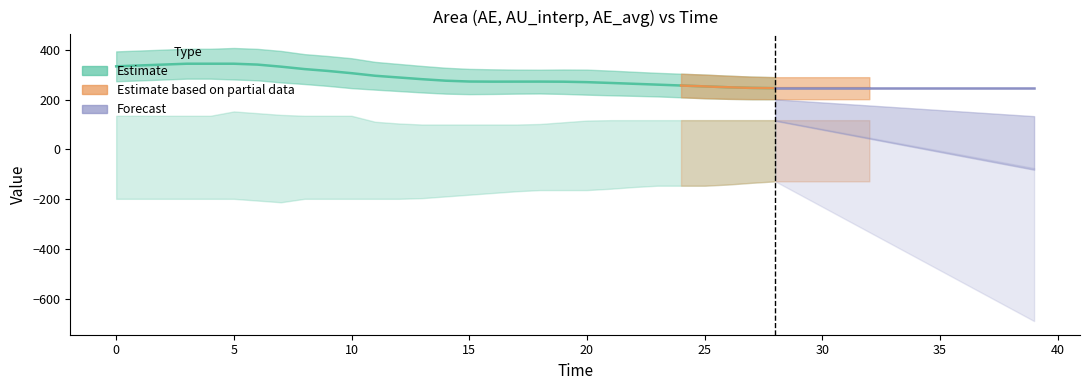

True or false: time has more than 0 interior local peaks.

False